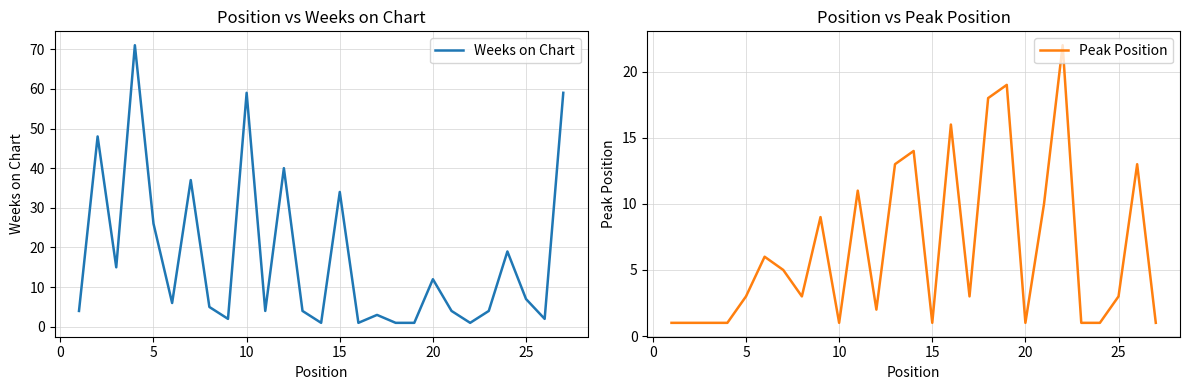

True or false: Peak Position has more than 0 points higher than both neighbors.

True